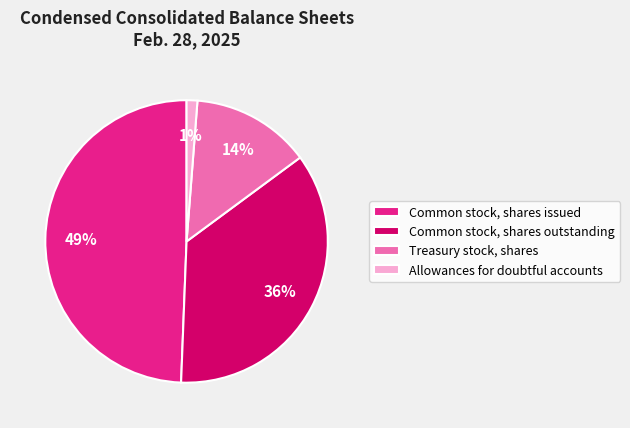

Between Common stock, shares outstanding and Common stock, shares issued, which is larger?

Common stock, shares issued